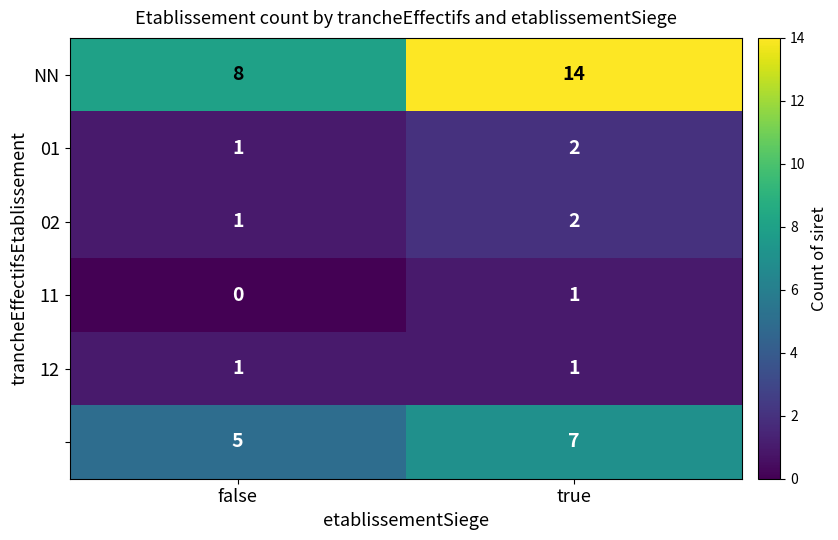

What is the total value across all series at false?

16